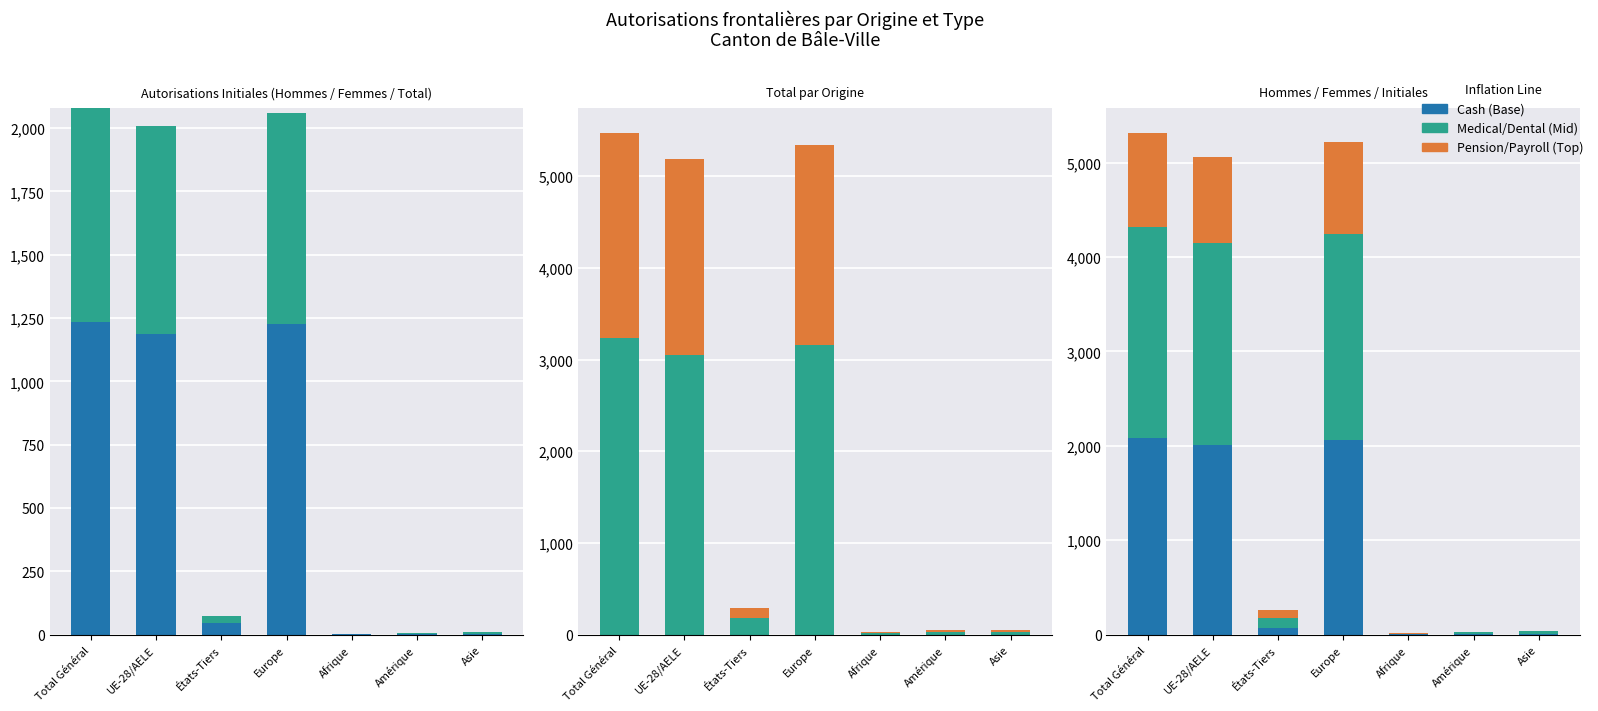

At which label does Mid (Femmes/Suivantes/Femmes) reach its minimum?

Afrique